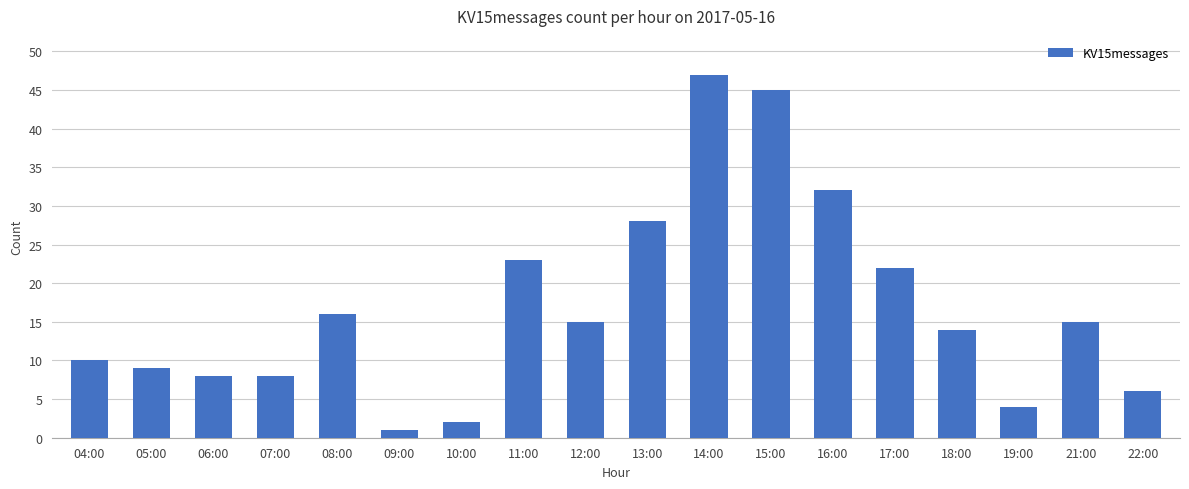

Reading left to right, transcribe all the data shown in this chart.

10	9	8	8	16	1	2	23	15	28	47	45	32	22	14	4	15	6